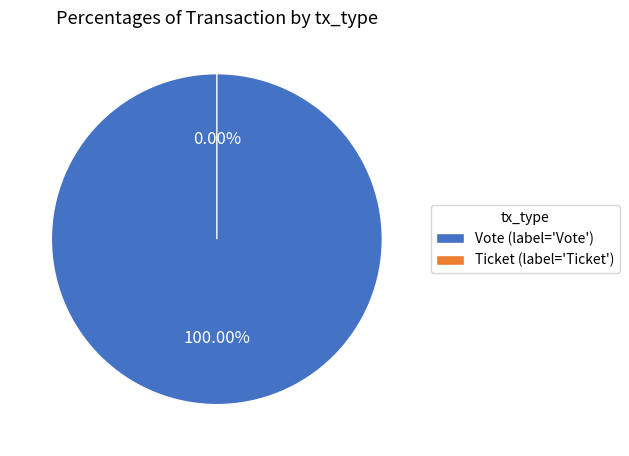

Which slice is the smallest?

Ticket